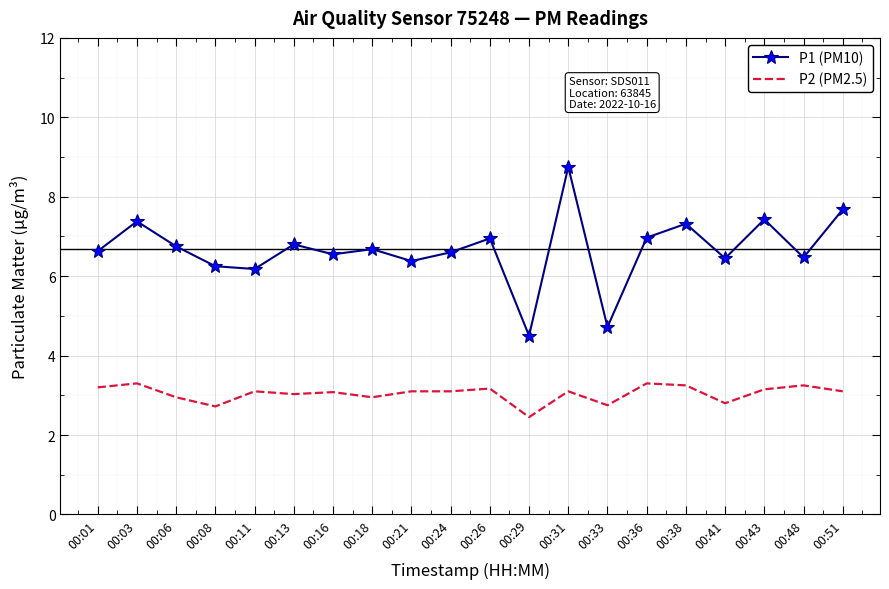

List the series in order of their peak value, highest first.

P1 (PM10), P2 (PM2.5)